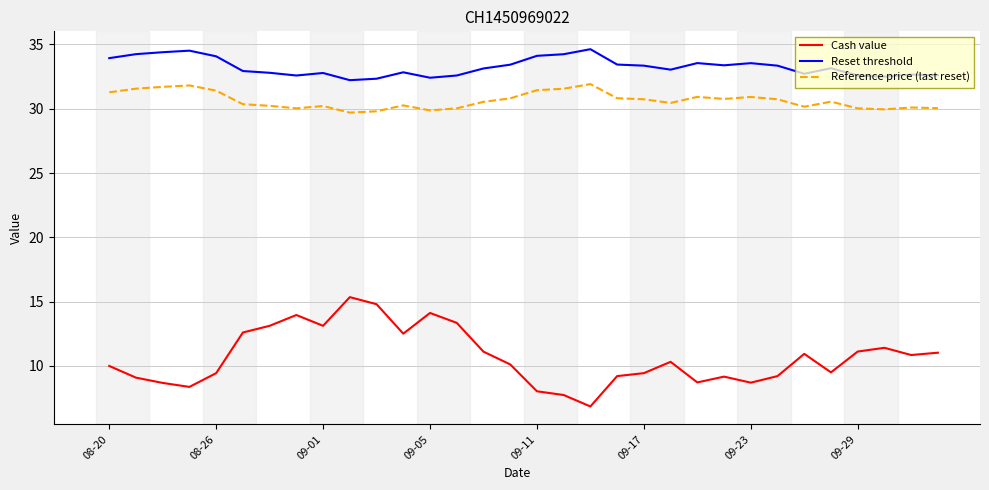

Which series has the largest total across all categories?

Reset threshold